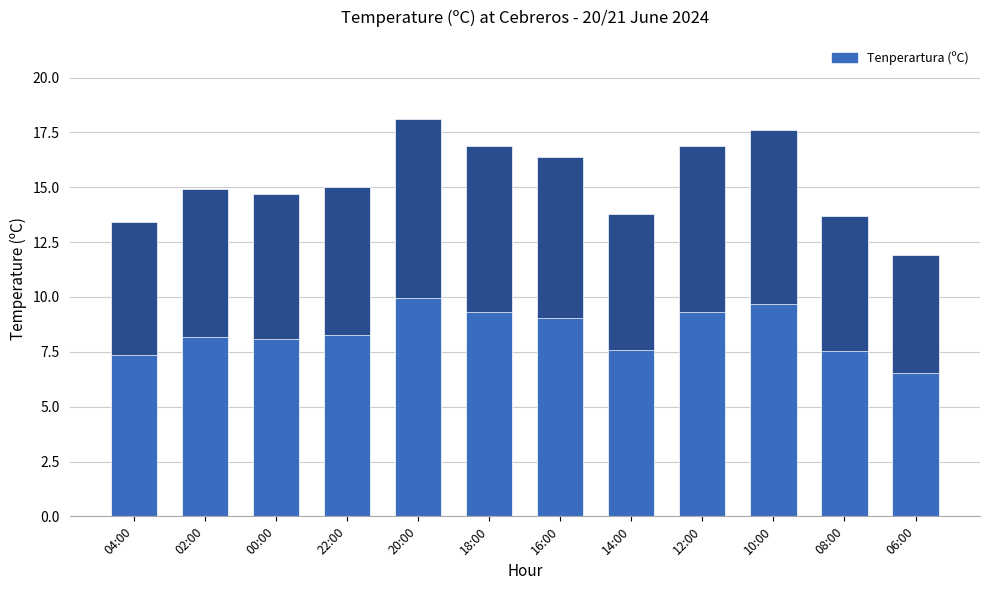

True or false: the data shows 3.2 at 04:00.

False